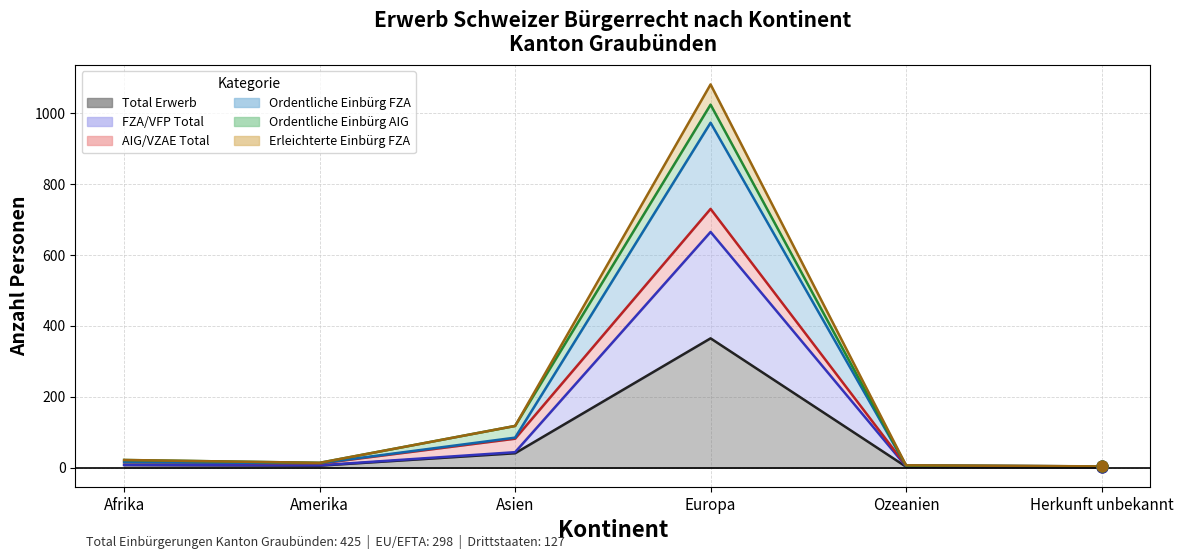

Which series contains the lowest Y value?

Total Erwerb